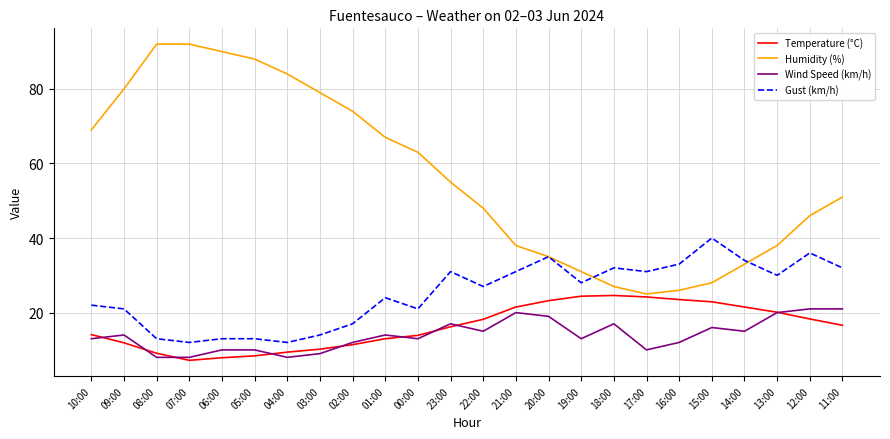

What position from the right is 06:00?

20